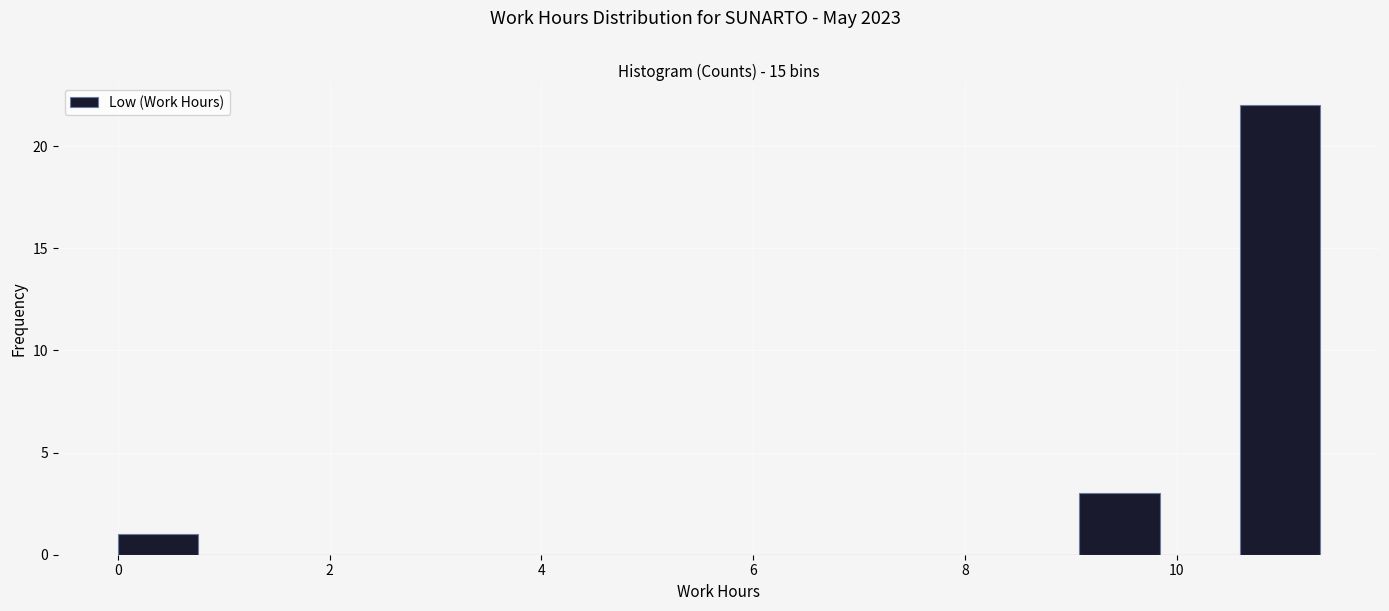

Around what value on the x-axis is the tallest bar? Give the approximate position of its centre, as read against the axis.

11.0